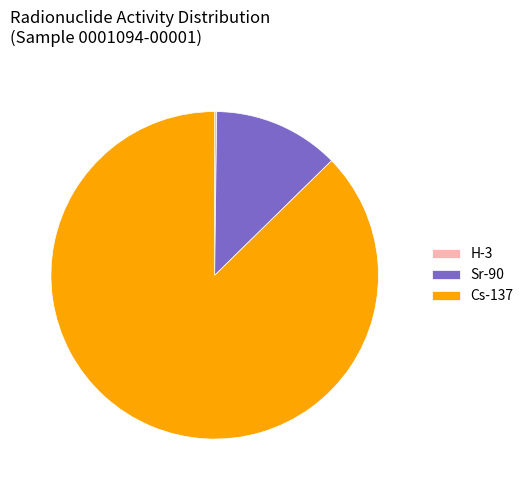

Between Cs-137 and Sr-90, which is larger?

Cs-137